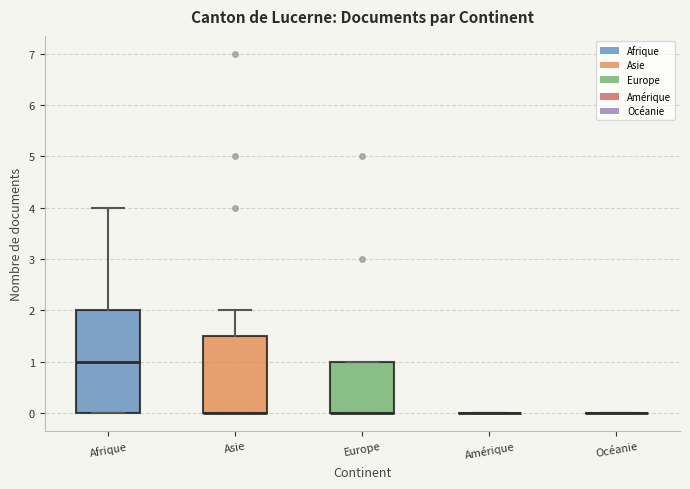

Where is the lower edge of the box for Europe on the y-axis? The values are not printed on the chart, so give them approximately, as read against the axis.

0.0